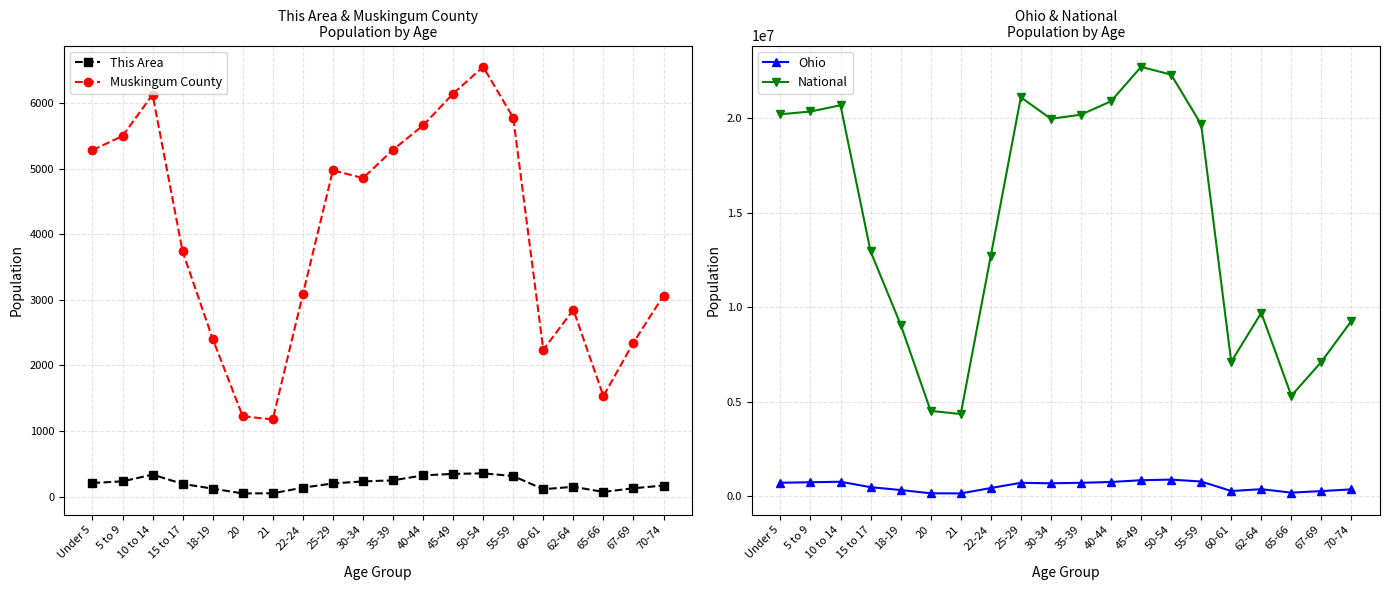

Reading left to right, extract all data points from this chart.

This Area: 207	232	335	193	121	48	50	136	200	231	248	323	346	354	313	112	149	71	127	168
Muskingum County: 5284	5499	6130	3738	2405	1225	1176	3085	4976	4857	5289	5660	6146	6554	5778	2239	2849	1533	2349	3066
Ohio: 720856	747889	774699	487307	336375	163986	157045	442085	718630	691329	718462	761369	855134	887057	786857	284403	381006	198333	280531	371370
National: 20201362	20348657	20677194	12954254	9086089	4519129	4354294	12712576	21101849	19962099	20179642	20890964	22708591	22298125	19664805	7113727	9704197	5319902	7115361	9278166